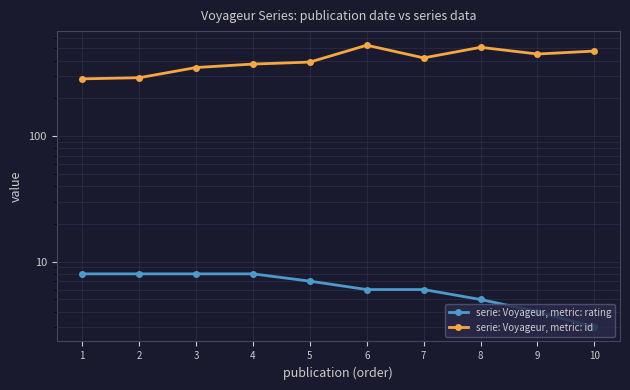

True or false: serie: Voyageur, metric: rating and serie: Voyageur, metric: id intersect in this chart.

False